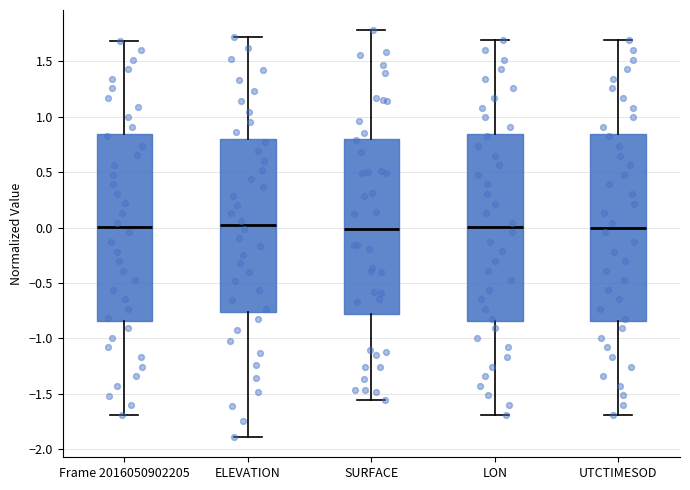

Reading left to right, read every box against the y-axis: the position of its median line, the range the box covers, and the ends of its whiskers. The values are not printed on the chart, so give them approximately, as read against the axis.

Frame 2016050902205: median 0.00, box -0.85 to 0.85, whiskers -1.70 to 1.70
ELEVATION: median 0.00, box -0.75 to 0.80, whiskers -1.90 to 1.70
SURFACE: median 0.00, box -0.80 to 0.80, whiskers -1.55 to 1.80
LON: median 0.00, box -0.85 to 0.85, whiskers -1.70 to 1.70
UTCTIMESOD: median 0.00, box -0.85 to 0.85, whiskers -1.70 to 1.70